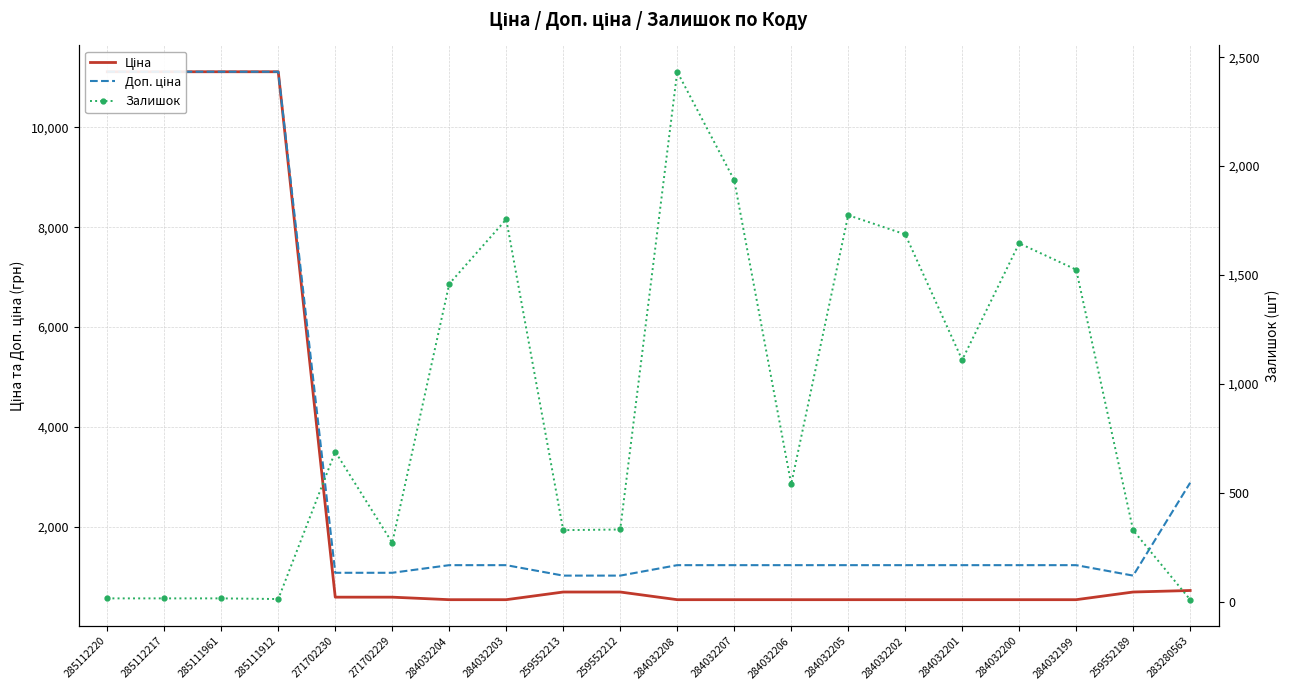

Which label corresponds to the largest value in the chart?

285112220